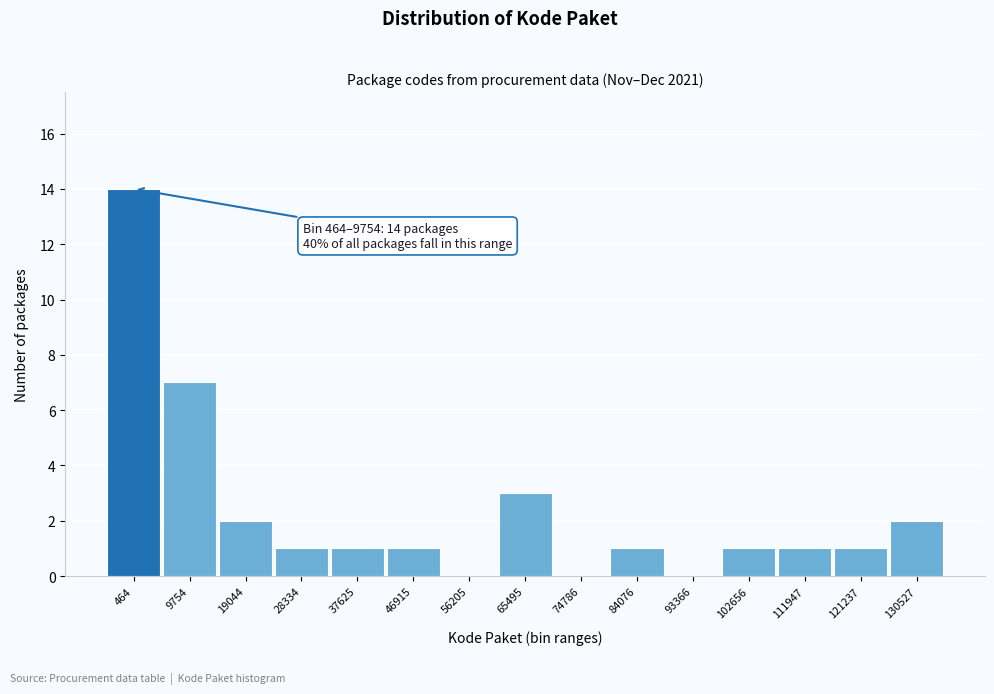

Reading right to left, list all the values displayed in this chart.

130527=2	121237=1	111947=1	102656=1	93366=0	84076=1	74786=0	65495=3	56205=0	46915=1	37625=1	28334=1	19044=2	9754=7	464=14